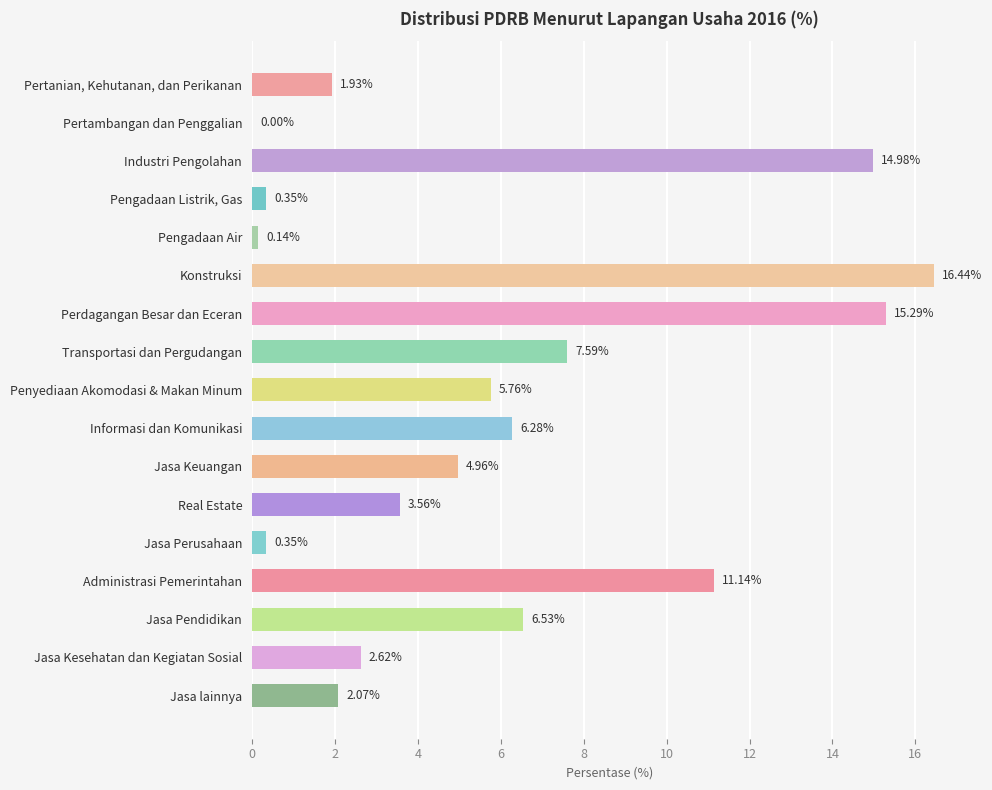

Between Penyediaan Akomodasi & Makan Minum and Konstruksi, which is larger?

Konstruksi